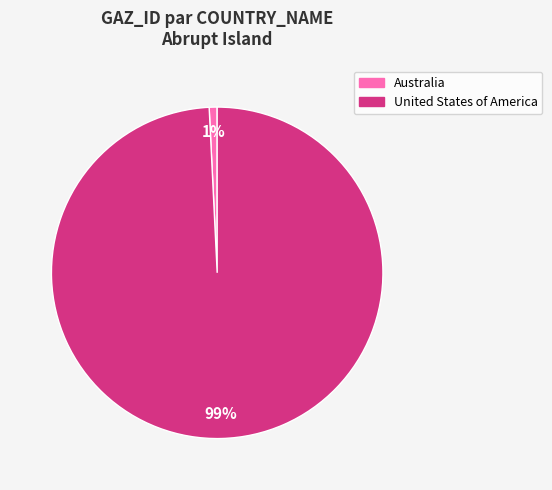

Does any single category account for the majority?

Yes